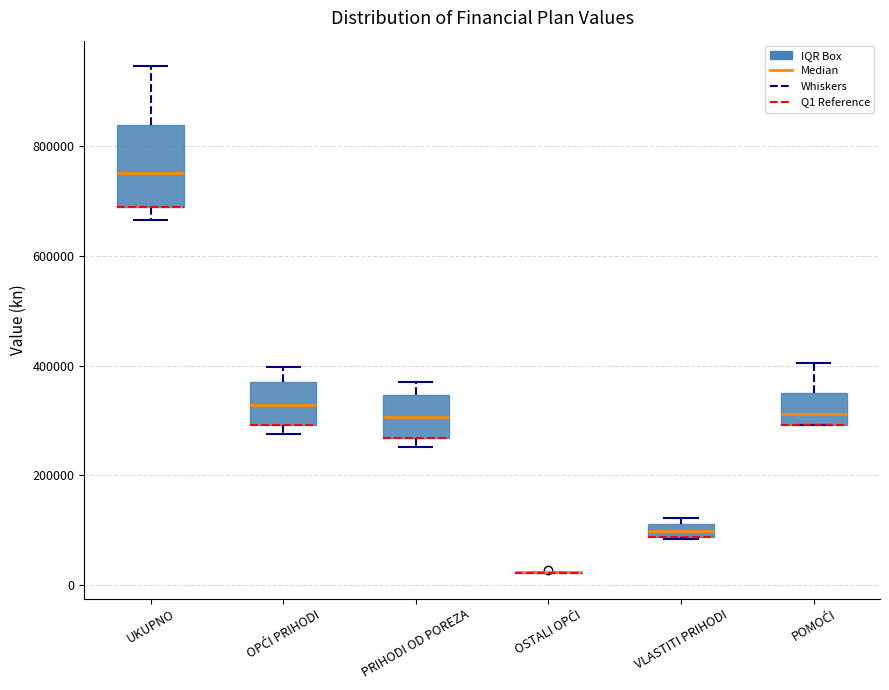

Comparing the boxes themselves (not the whiskers), which one is the tallest?

UKUPNO